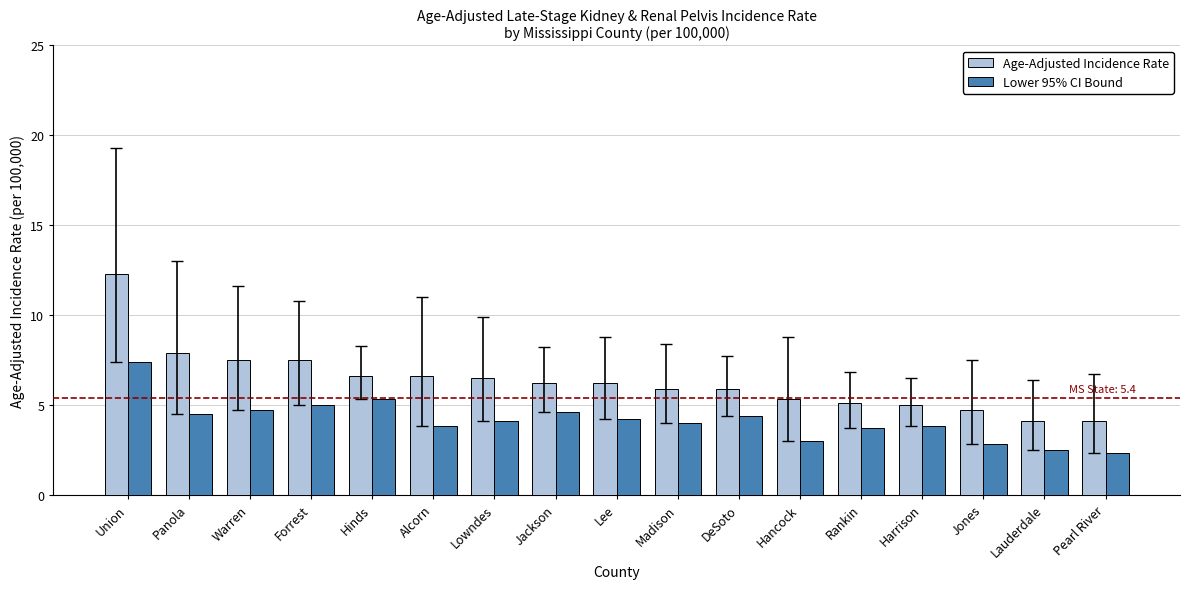

How many bars are there in each group?

2